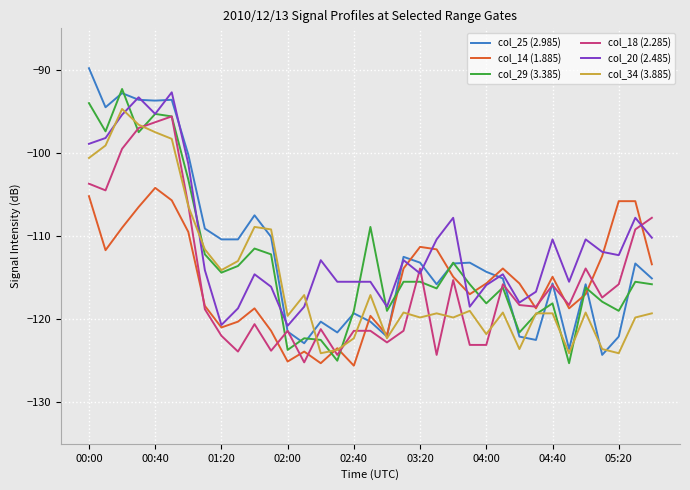

What is the minimum value shown in the chart?

-125.6